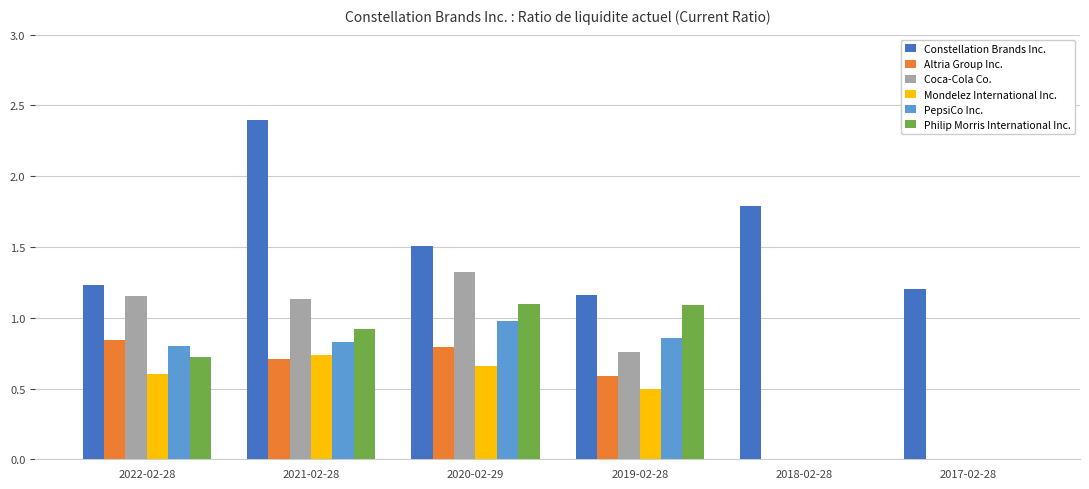

The value of Mondelez International Inc. at 2017-02-28 is -0.3. True or false?

False